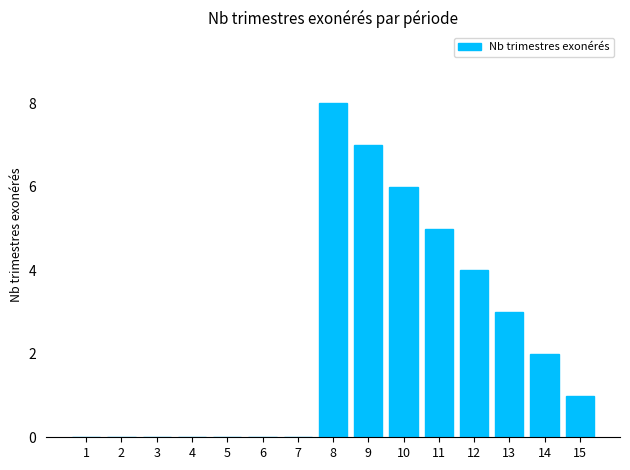

Is it true that the value at 4 is 0?

True